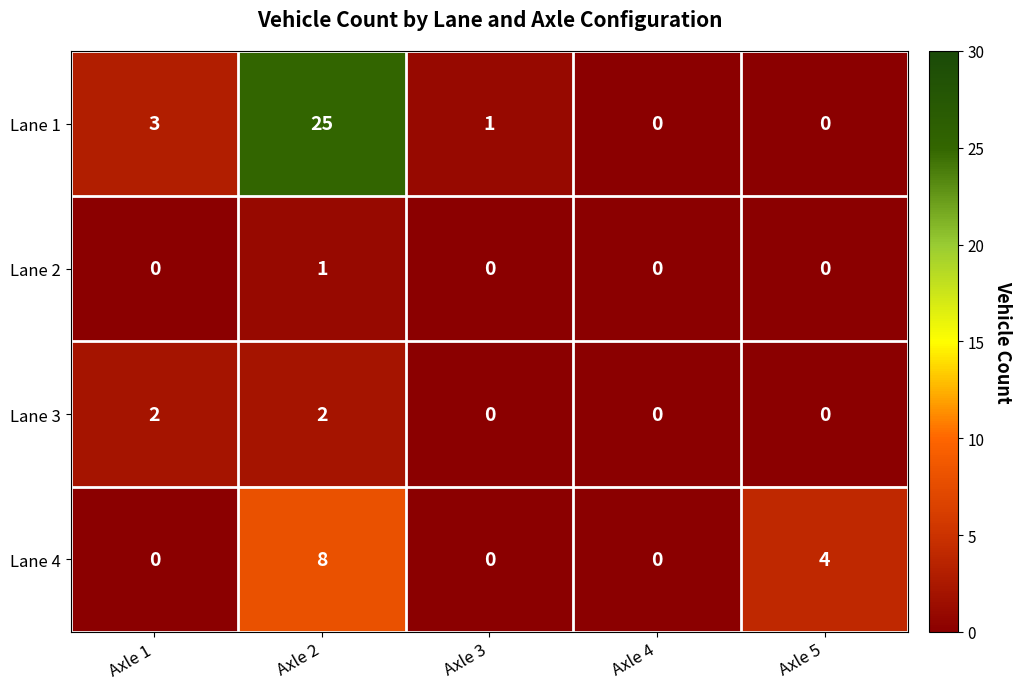

How many categories are shown in the chart?

5